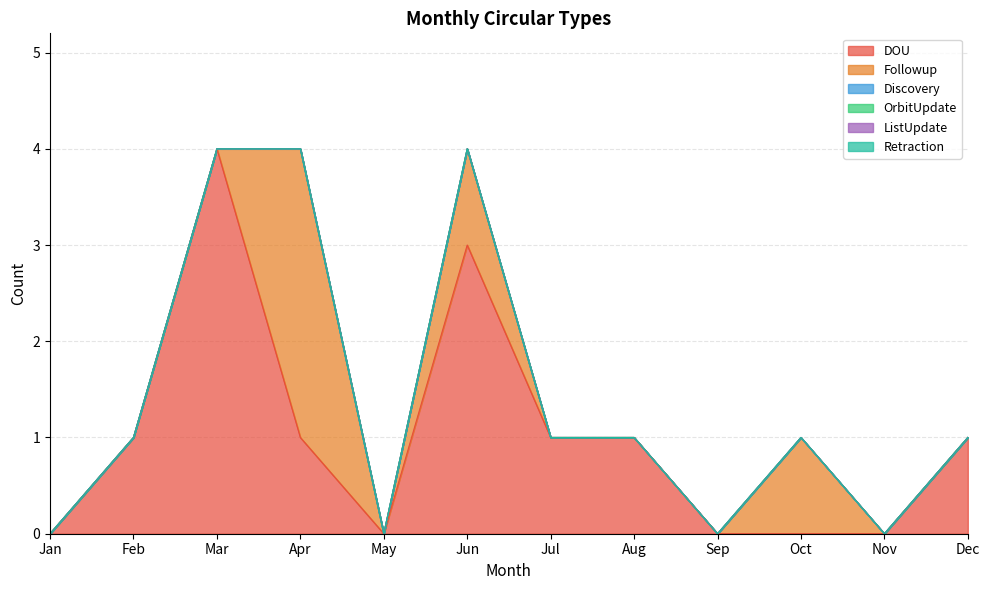

At which category is the sum across all series the highest?

Mar